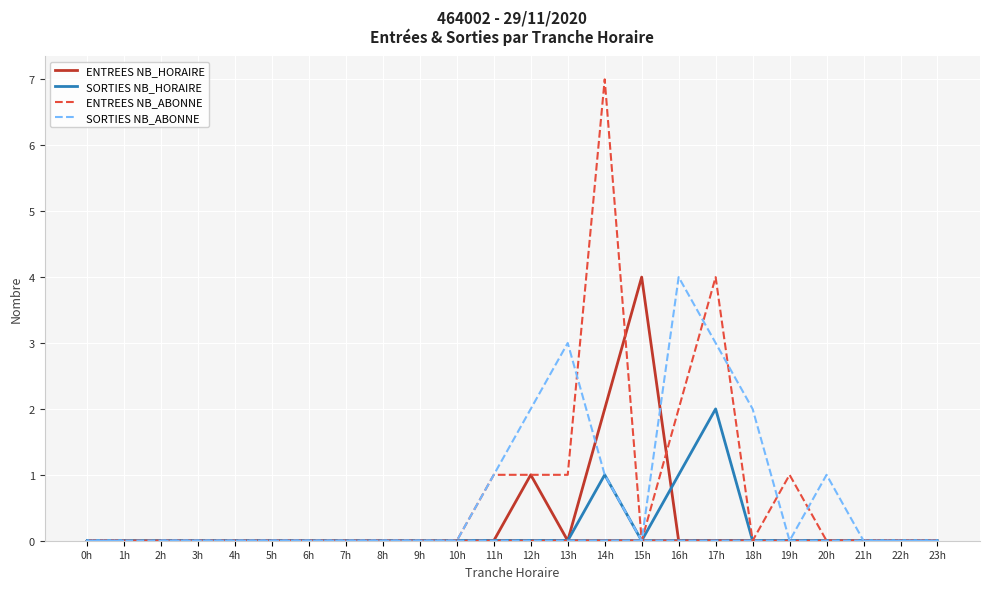

At which category is the sum across all series the highest?

14h